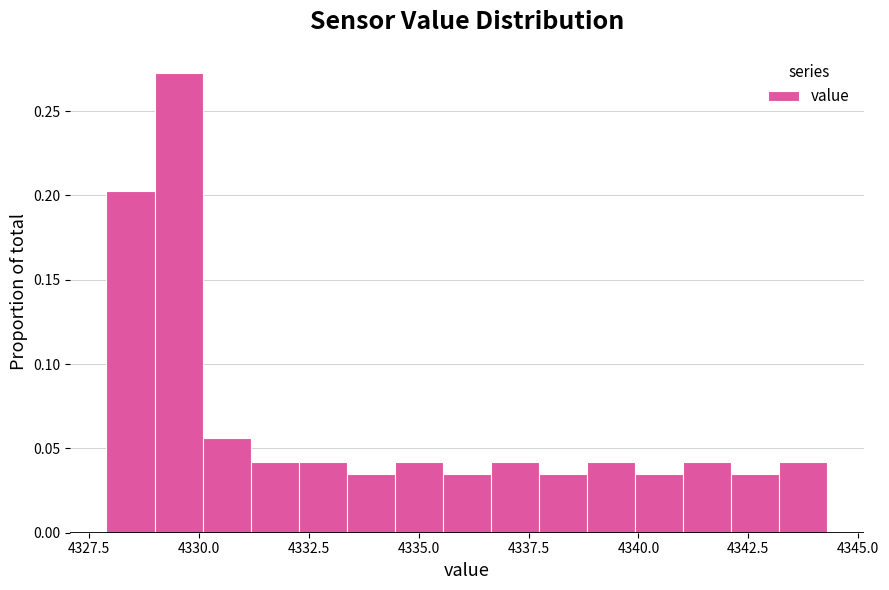

Read against the x-axis, roughly where is the centre of the tallest bar?

4329.5